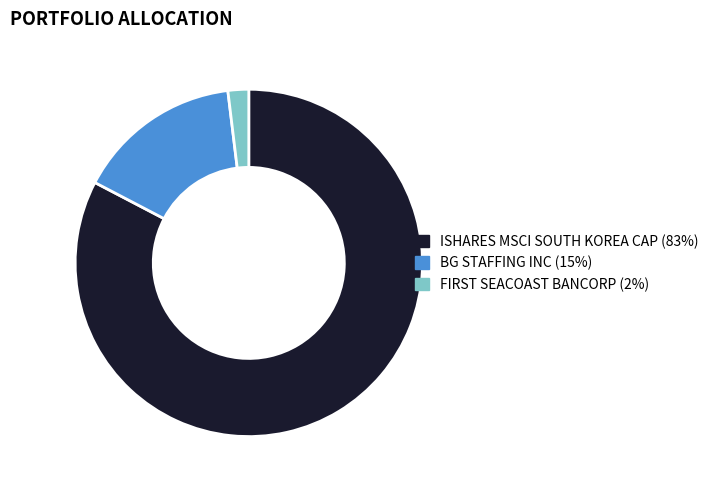

Which category has the smallest portion of the pie?

FIRST SEACOAST BANCORP